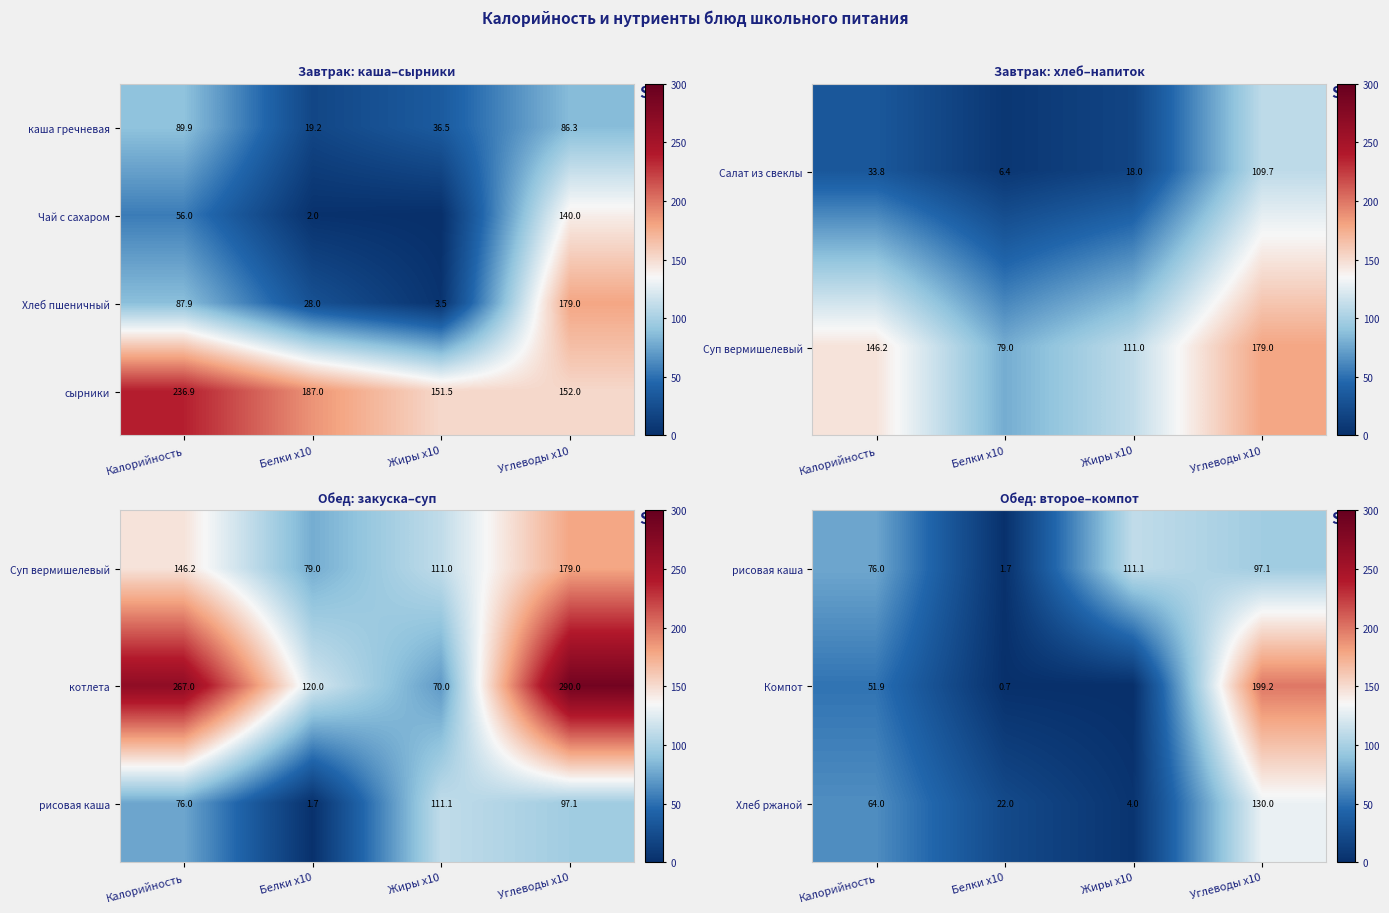

Is it true that Хлеб ржаной equals 29.3 at Калорийность?

False